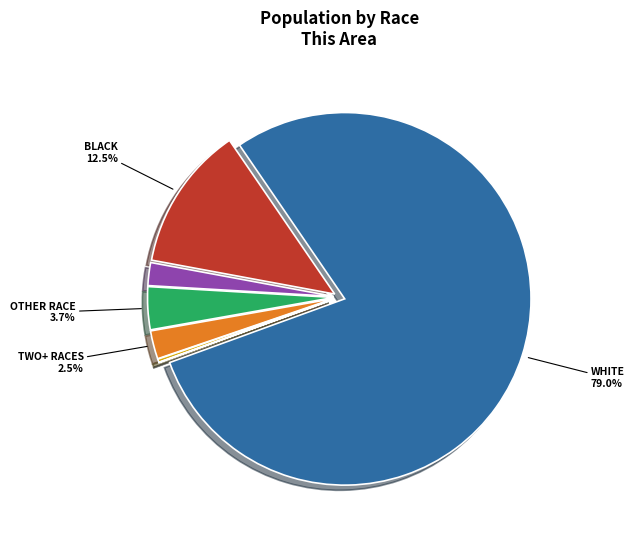

Does any single category account for the majority?

Yes